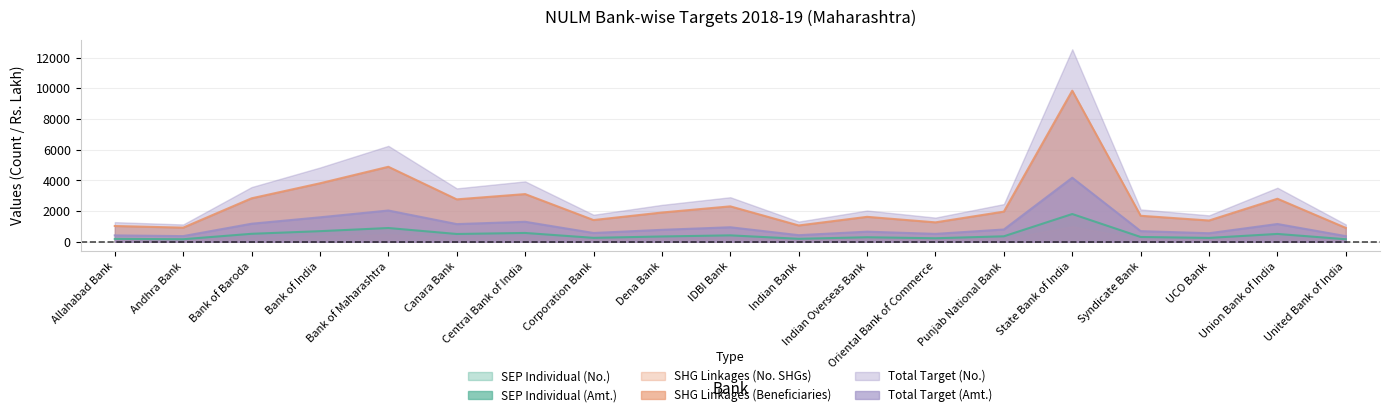

Does the chart have visible grid lines?

Yes